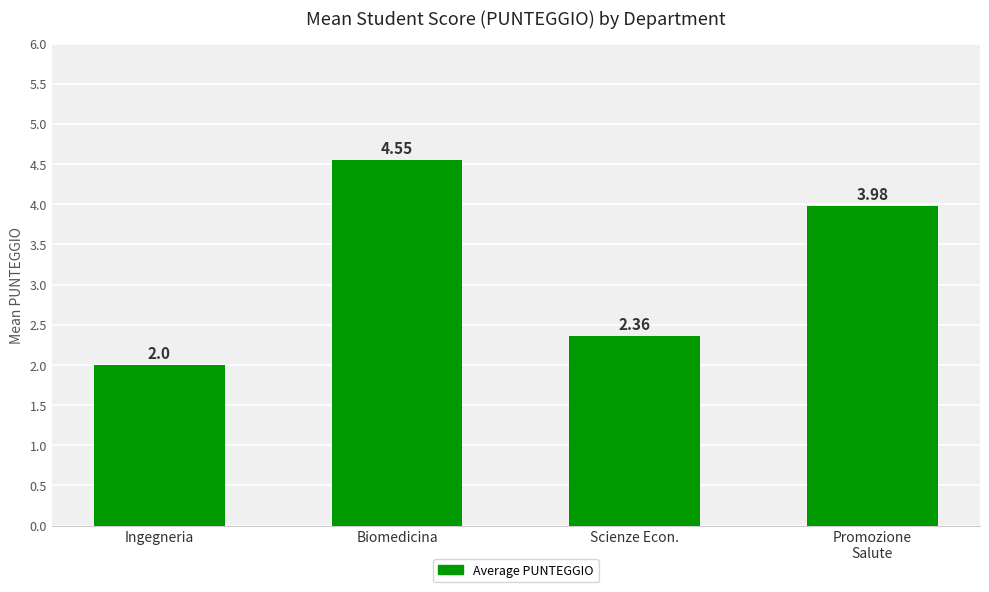

What is the sum of all values?

12.9